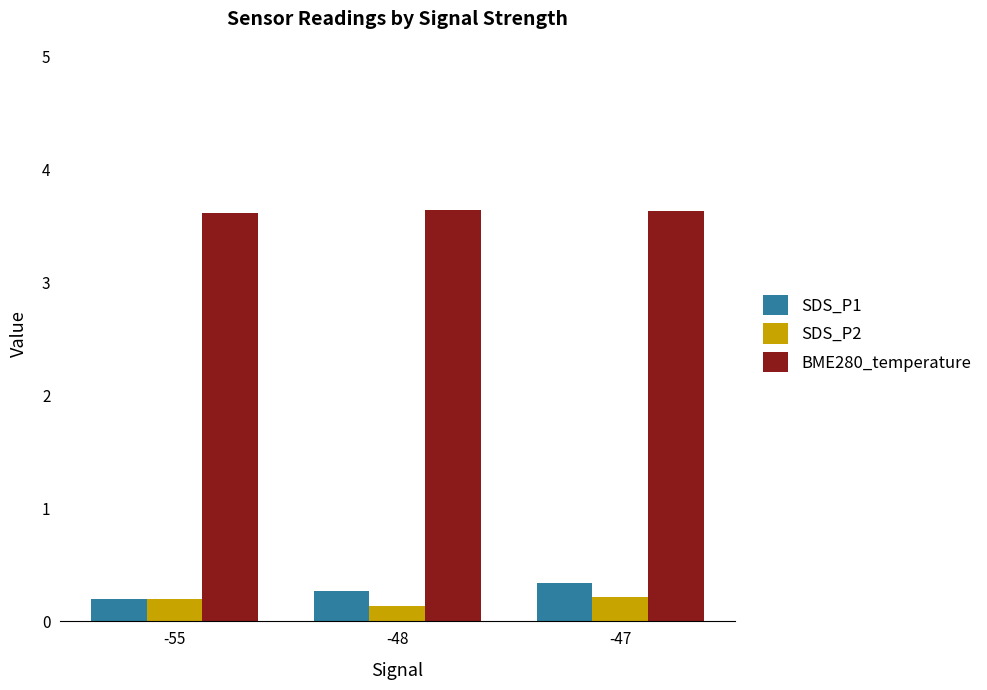

What is the average value of the BME280_temperature series?

3.6